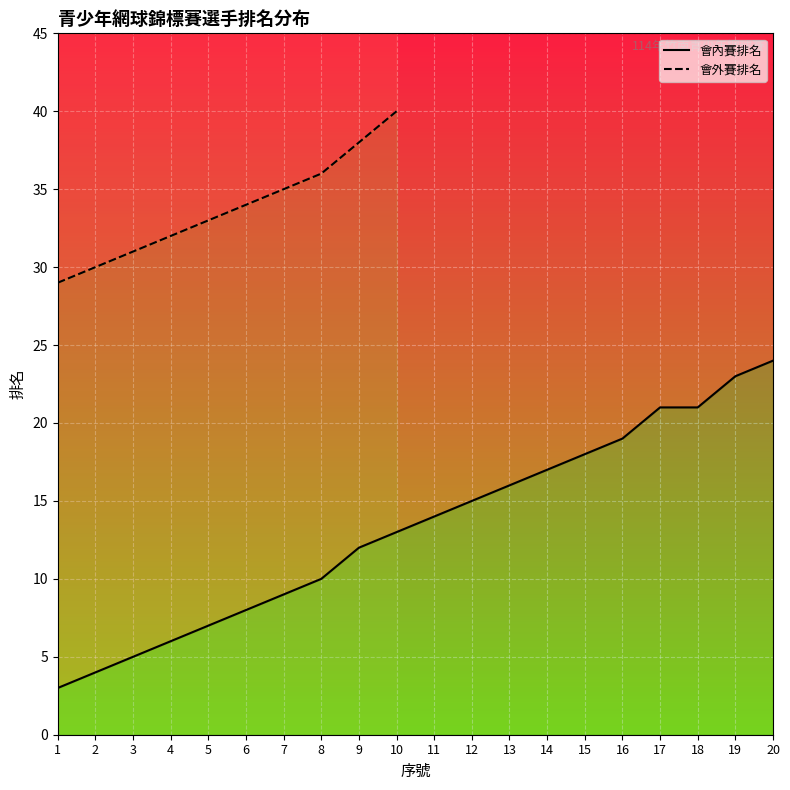

Reading left to right, what are all the values shown in this chart?

3	4	5	6	7	8	9	10	12	13	14	15	16	17	18	19	21	21	23	24